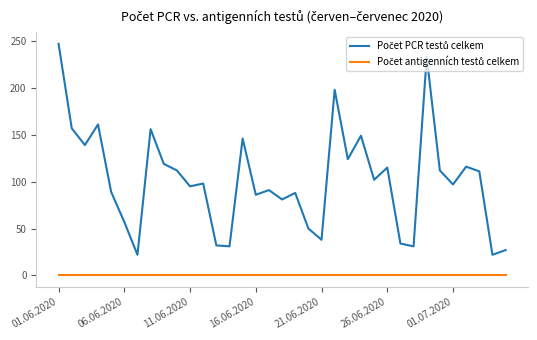

What is the maximum value shown in the chart?

247